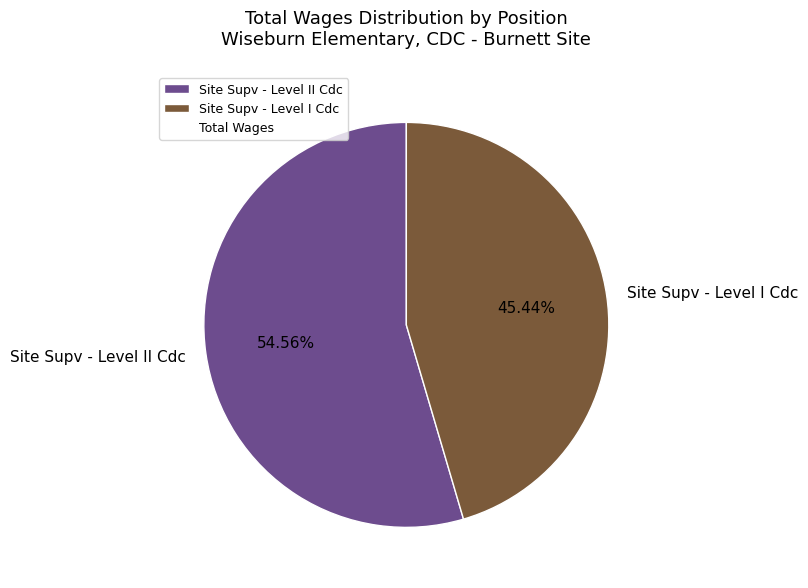

Does Site Supv - Level II Cdc represent more than half of the total?

Yes